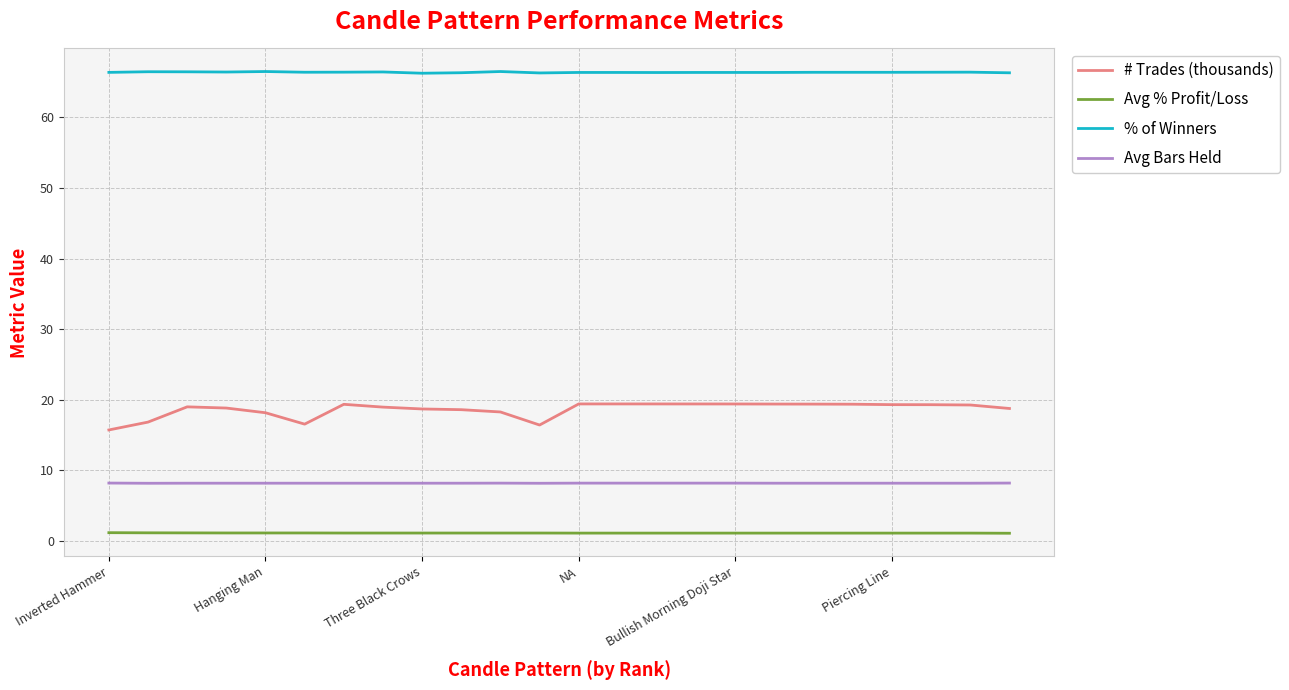

Which series has the largest total across all categories?

% of Winners